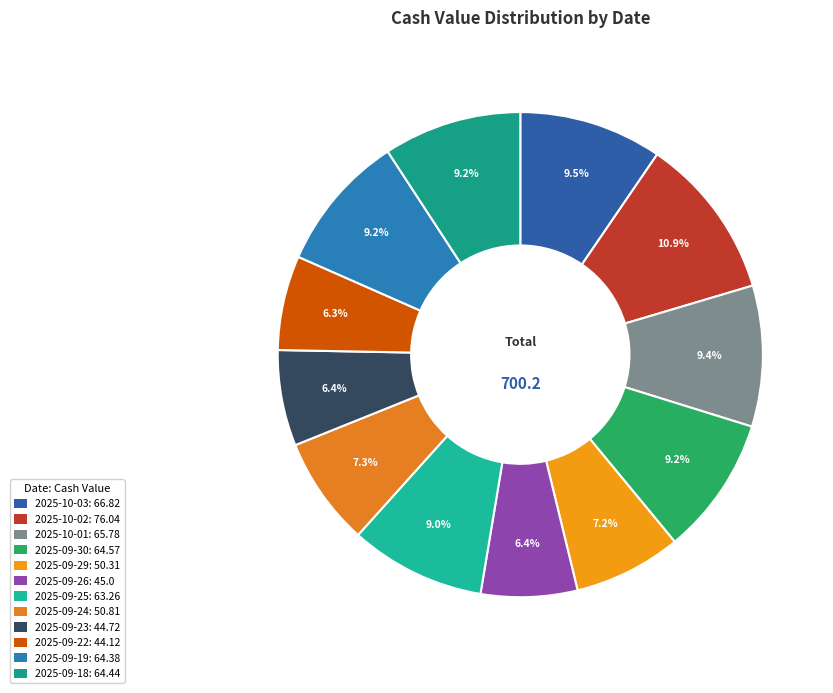

How many slices are in this pie chart?

12